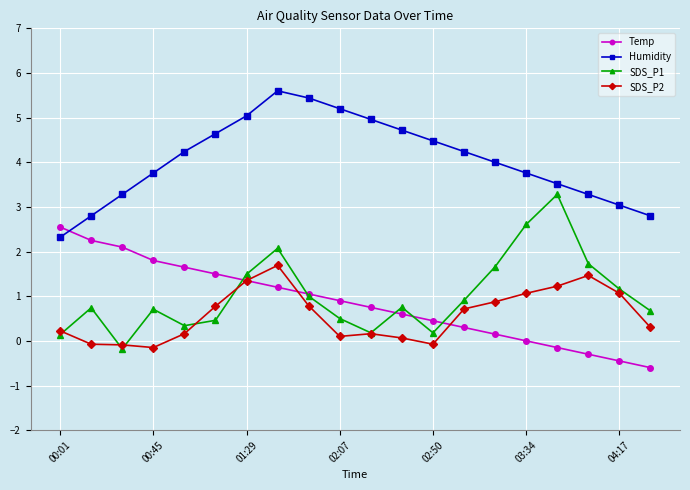

List the series in order of their peak value, highest first.

Humidity, SDS_P1, Temp, SDS_P2